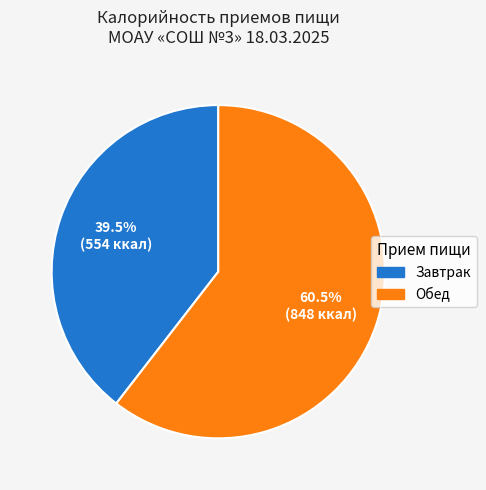

Does Обед represent more than half of the total?

Yes